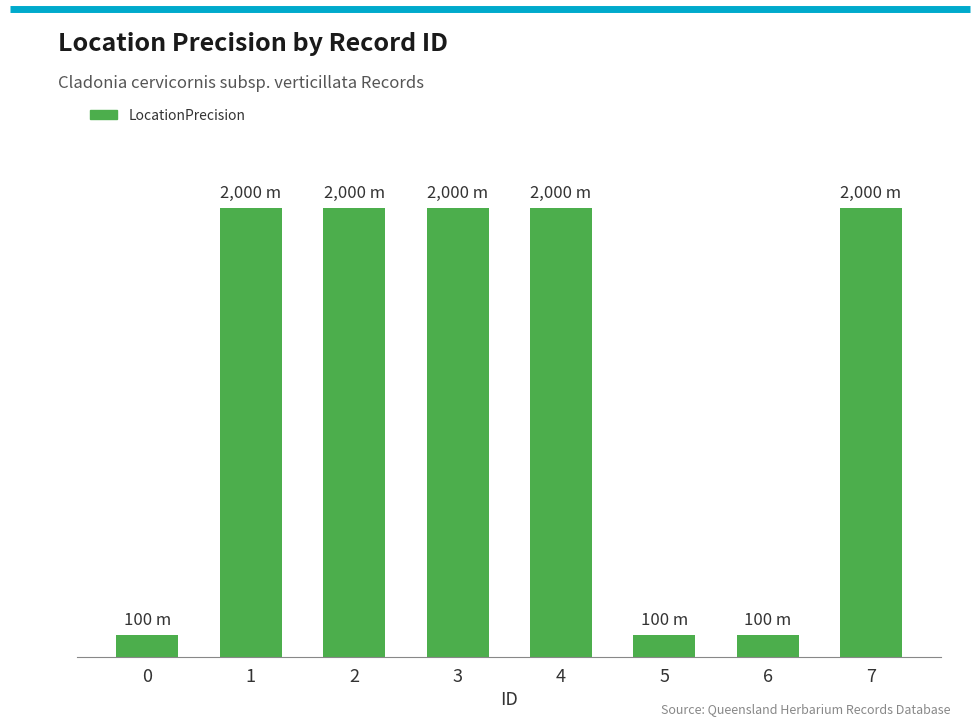

What is the difference between the maximum and minimum values?

1900